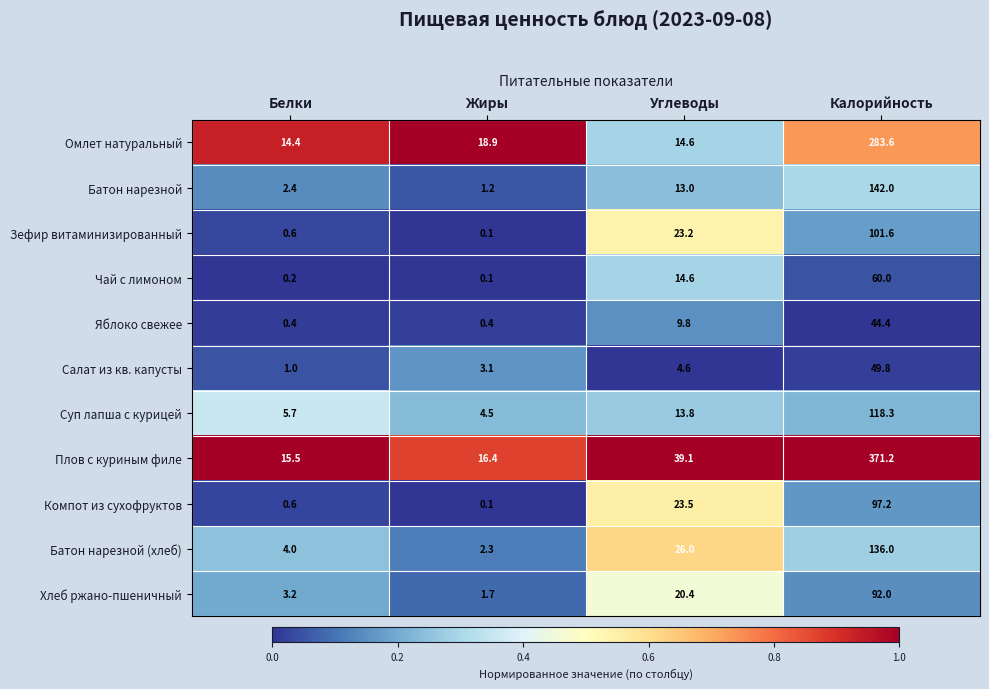

What is the difference between the Хлеб ржано-пшеничный values at Белки and Жиры?

1.5